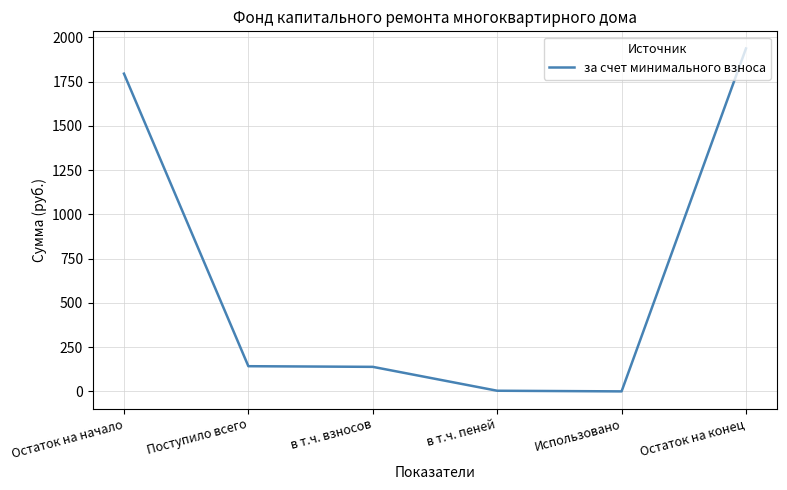

What is the greatest value displayed?

1937.7